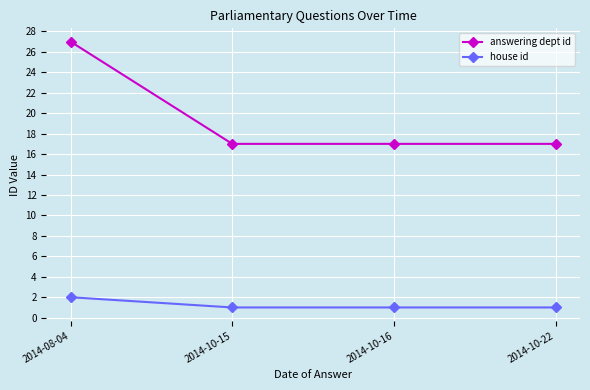

Reading right to left, what are all the values shown in this chart?

answering dept id: 17	17	17	27
house id: 1	1	1	2